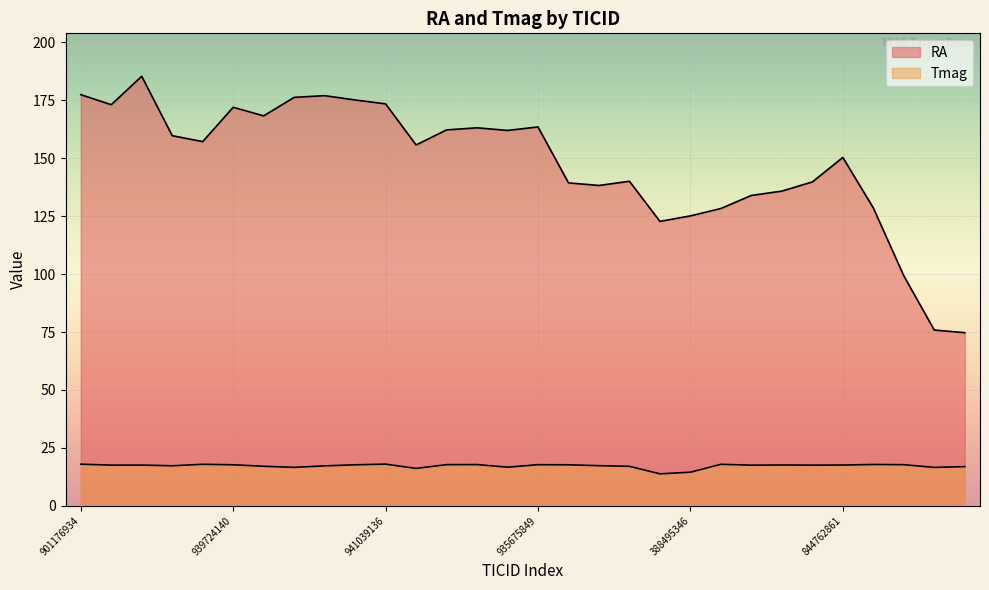

At which category does RA reach its first local valley?

901393192